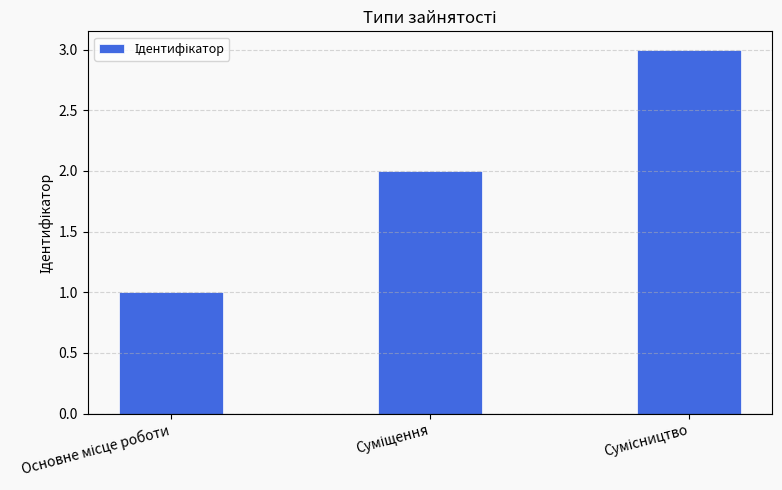

What is the maximum value shown in the chart?

3